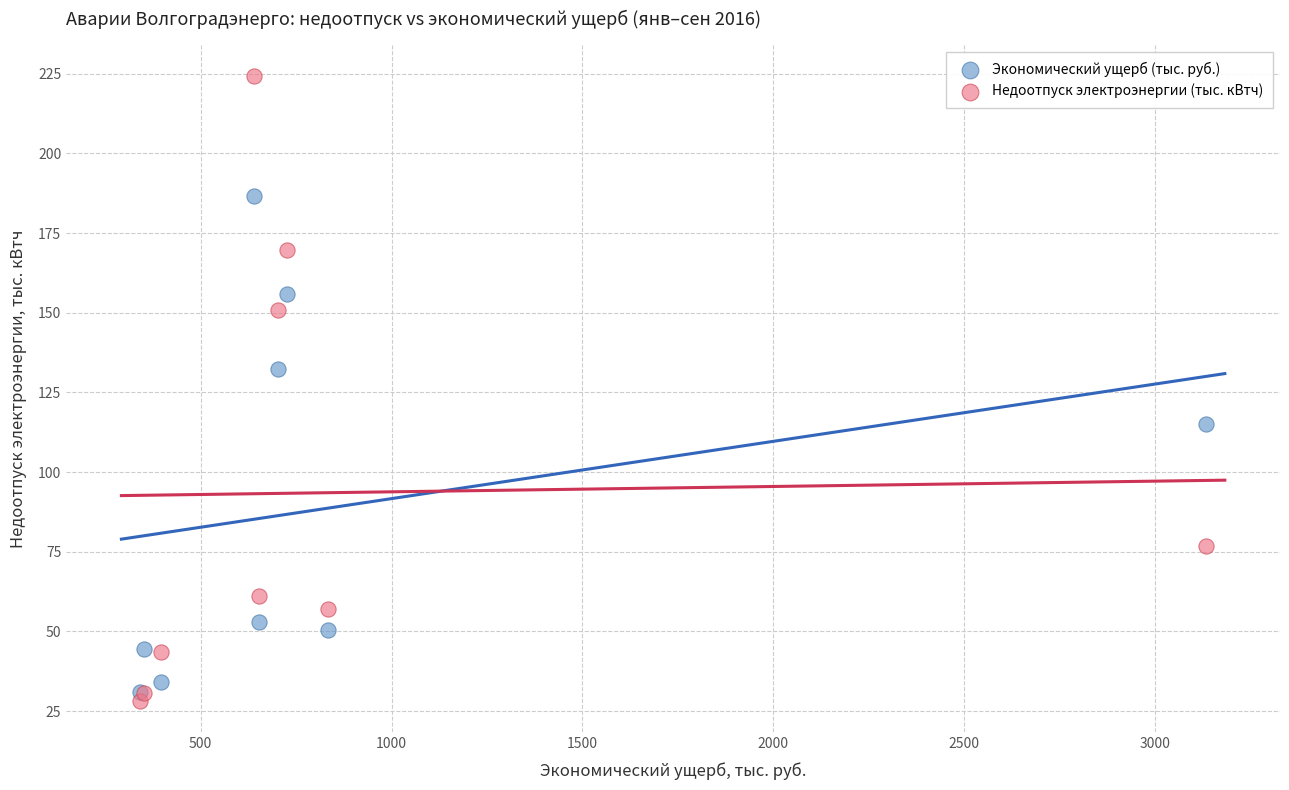

Which series has the widest spread of Y values?

Недоотпуск электроэнергии (тыс. кВтч)